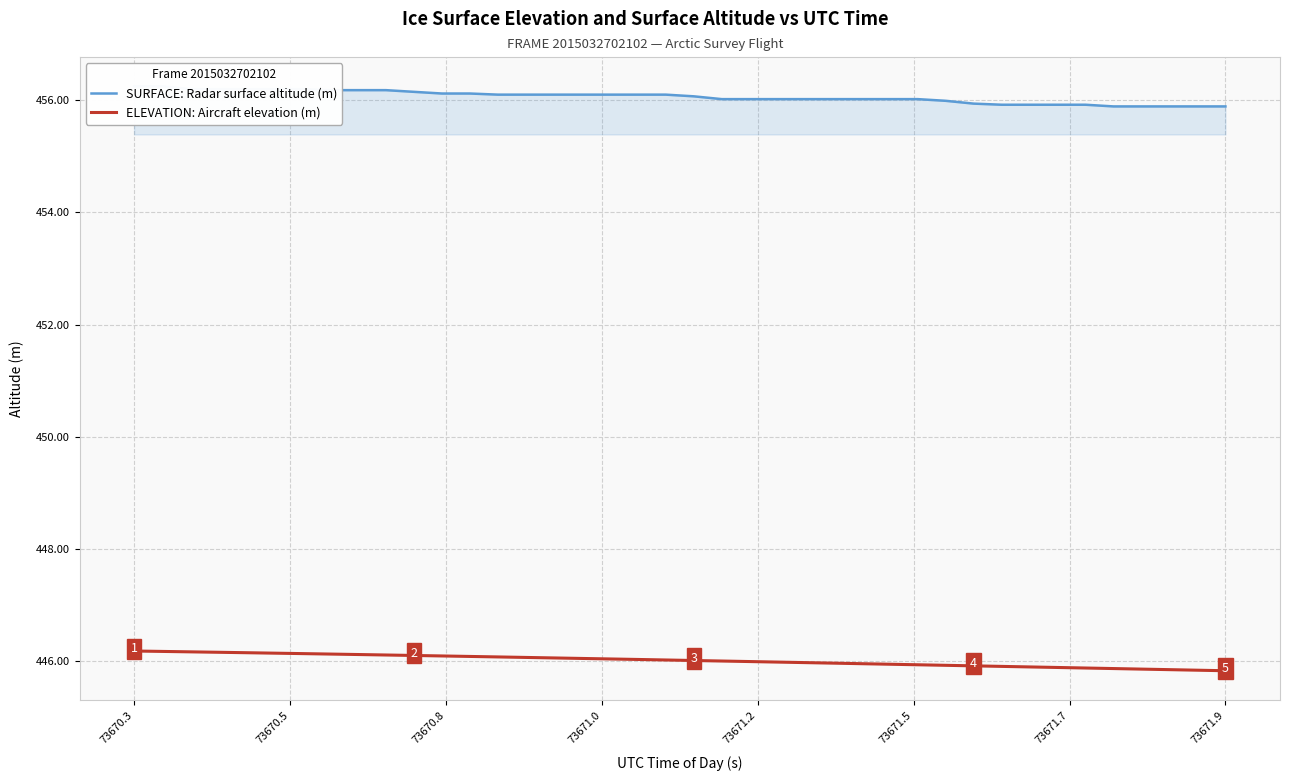

At how many categories does at least one series exceed 445?

40